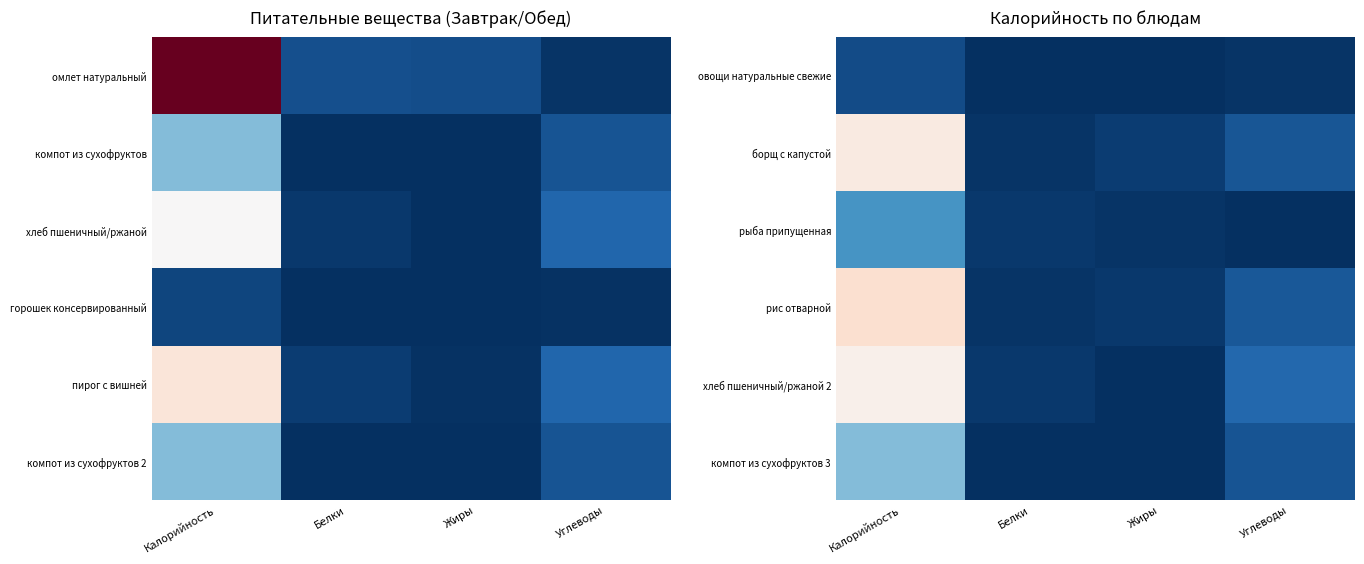

How many data points does each series have?

4